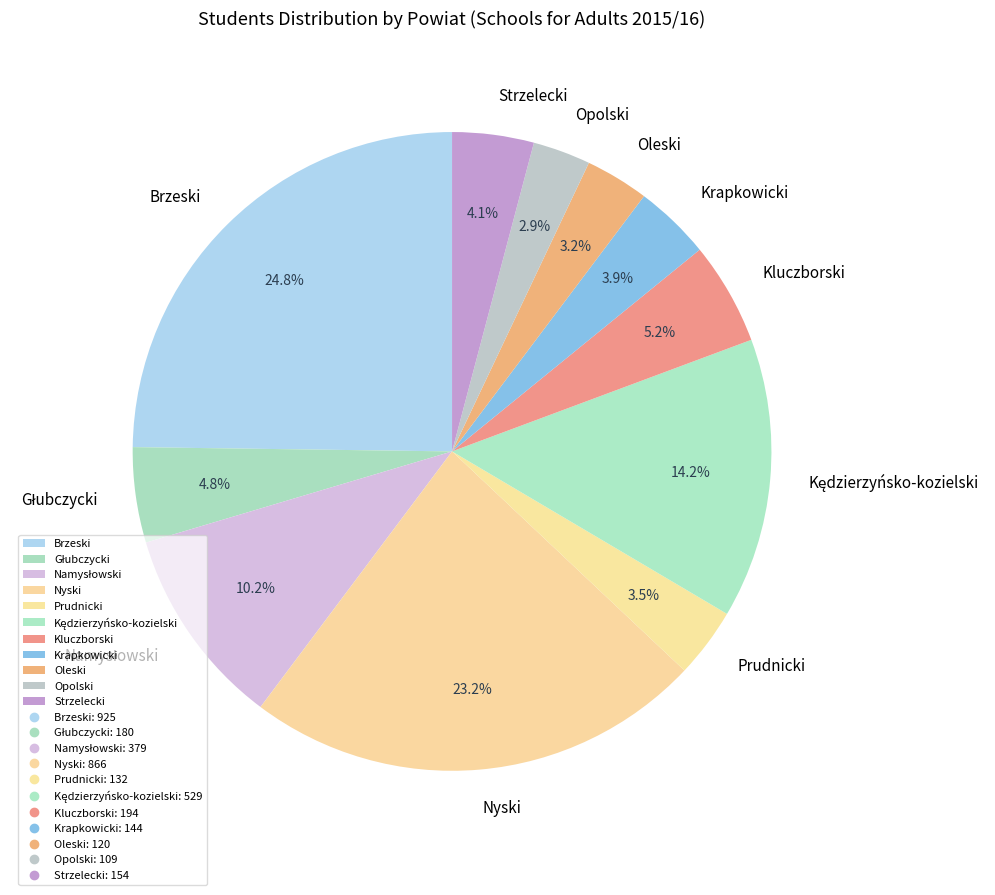

To the nearest percent, what is the average slice percentage?

9%